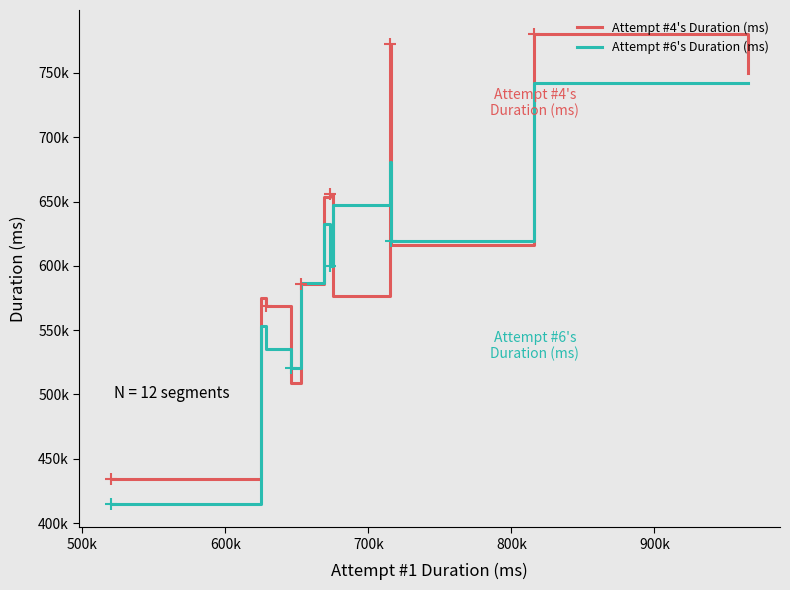

Reading right to left, extract all data points from this chart.

Attempt #4's Duration (ms): 749718	780663	616332	772388	576669	655902	653344	585787	509146	569091	574927	434000
Attempt #6's Duration (ms): 741952	742450	619402	680657	647061	599734	632524	586787	520931	535356	553291	415026